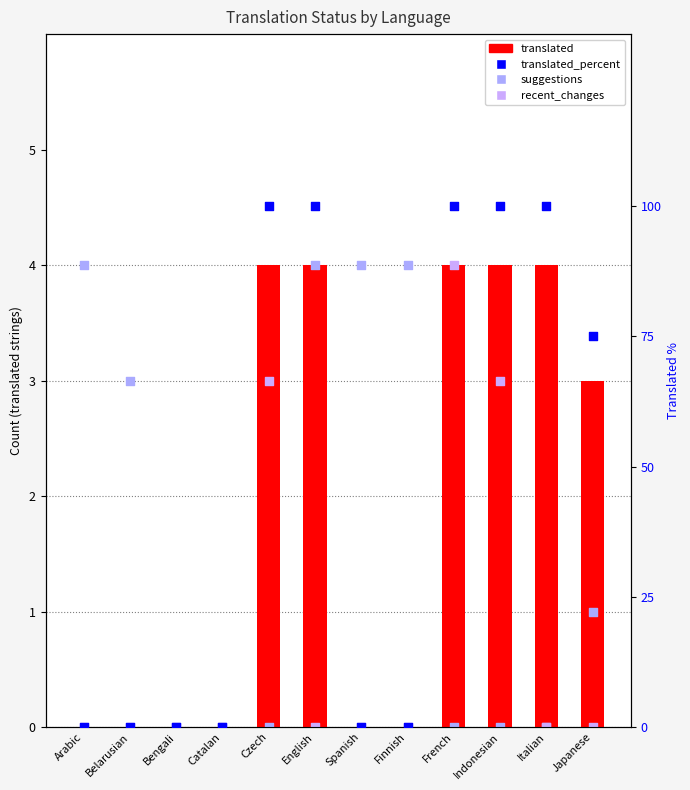

Which series contains the highest Y value?

translated_percent